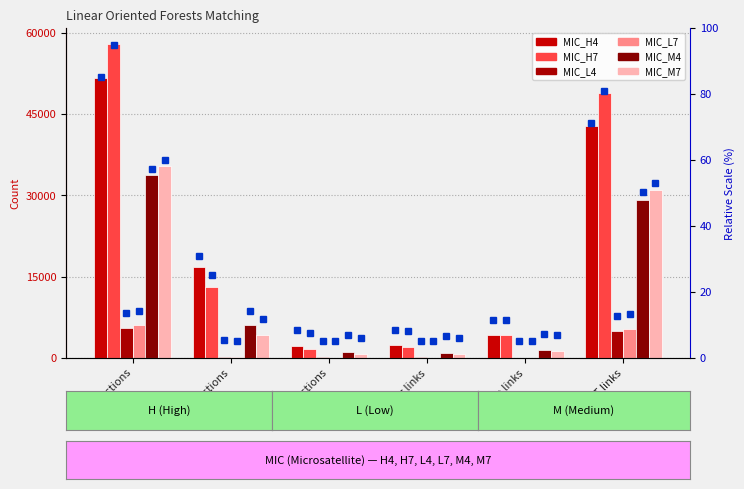

At which category does the chart reach its peak across all series?

TP detections